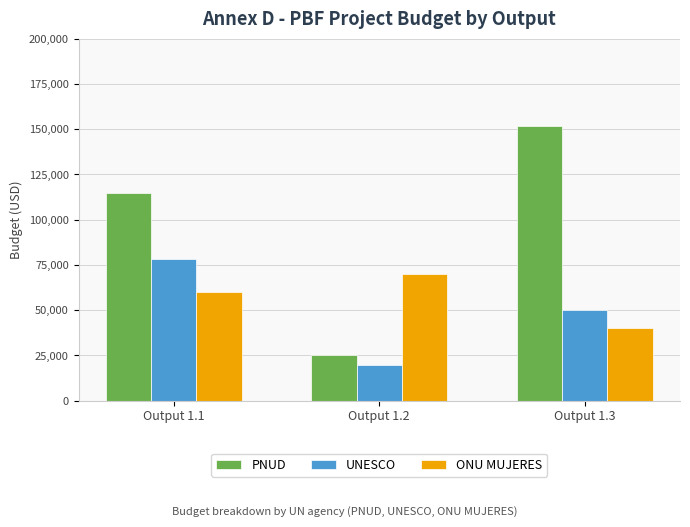

Is it true that PNUD equals 245009 at Output 1.3?

False